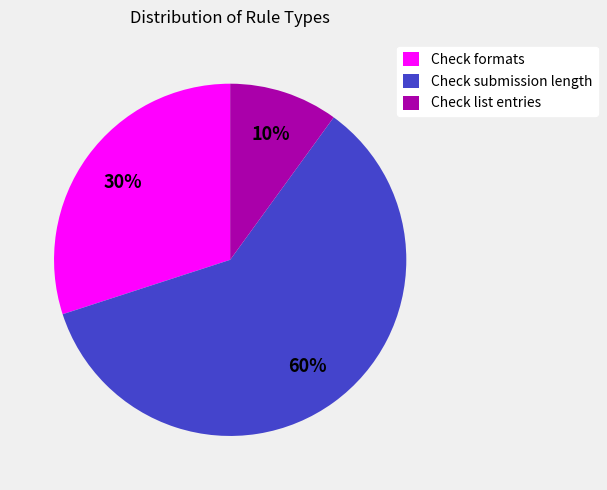

Is it true that Check formats is 30% of the pie?

True